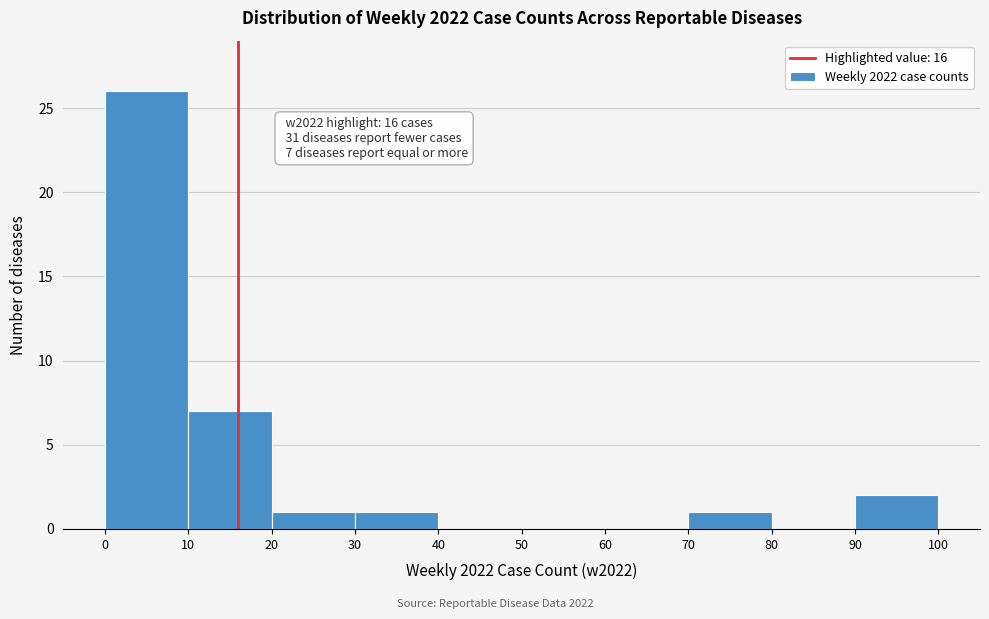

Over which range of the x-axis is the bar tallest?

0 to 10